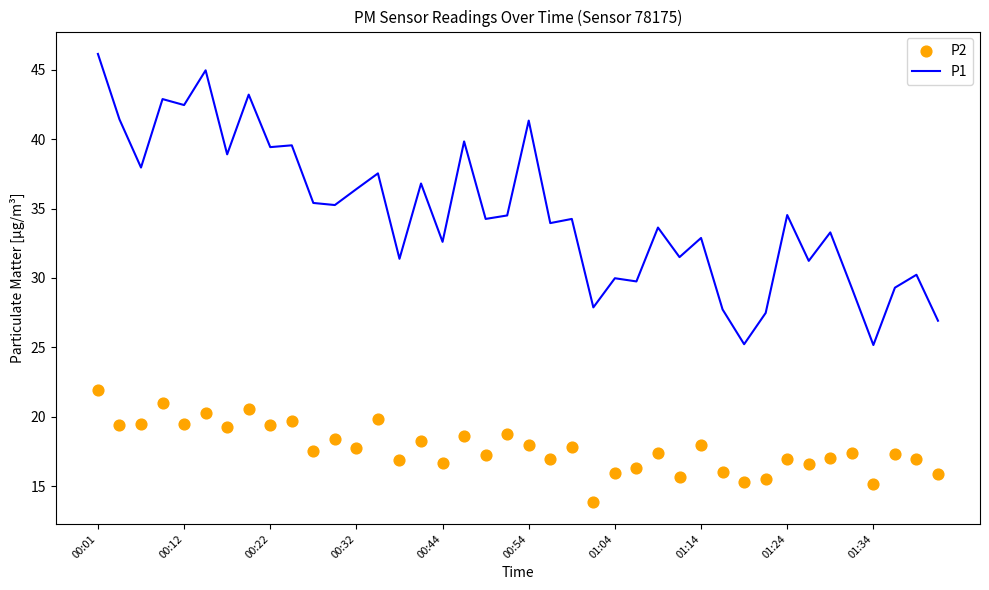

At how many categories does at least one series exceed 42?

5